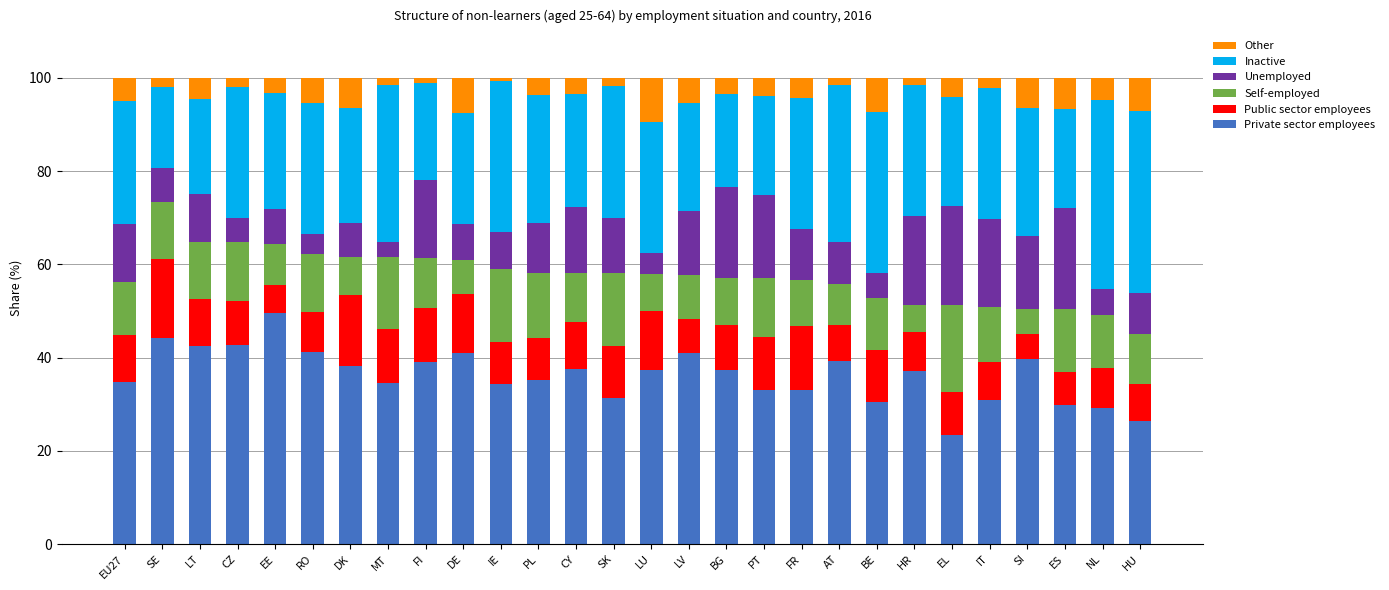

The Private sector employees series shows 49.5 at EE. True or false?

True